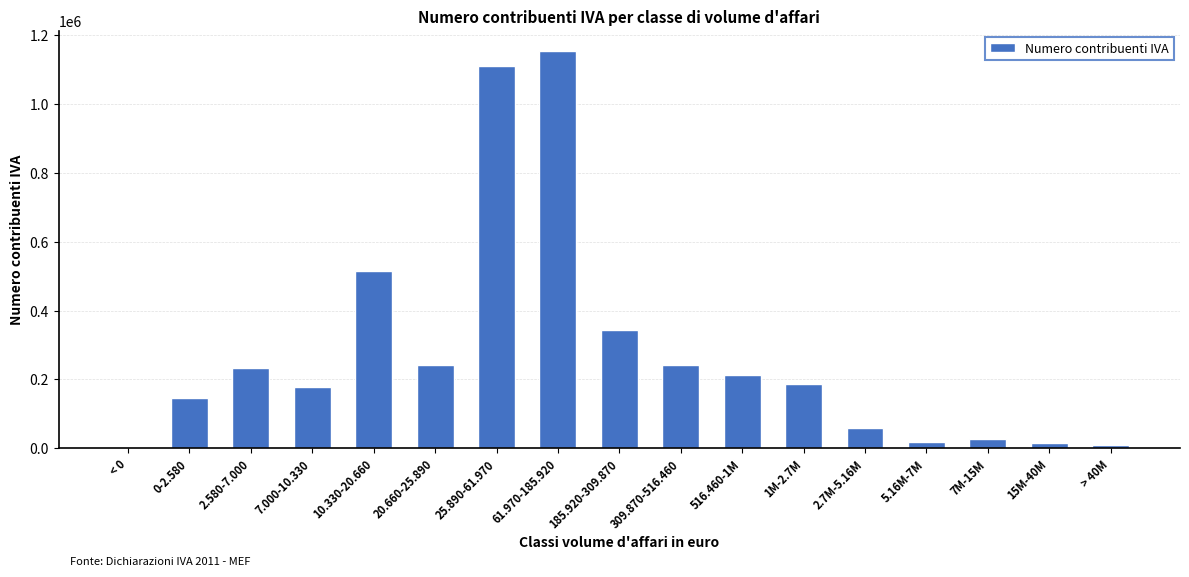

How many series are shown in this chart?

1